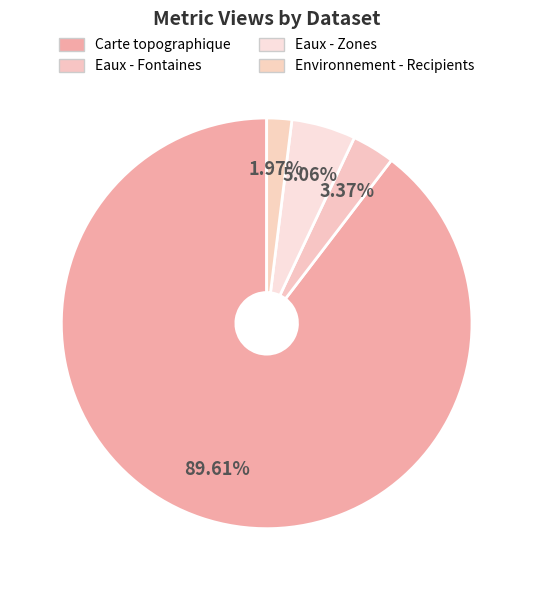

Is it true that Eaux - Zones is 16% of the pie?

False